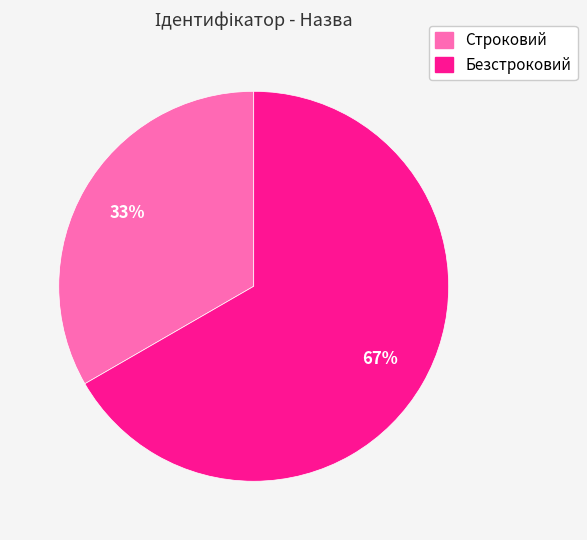

Which category has the biggest portion of the pie?

Безстроковий